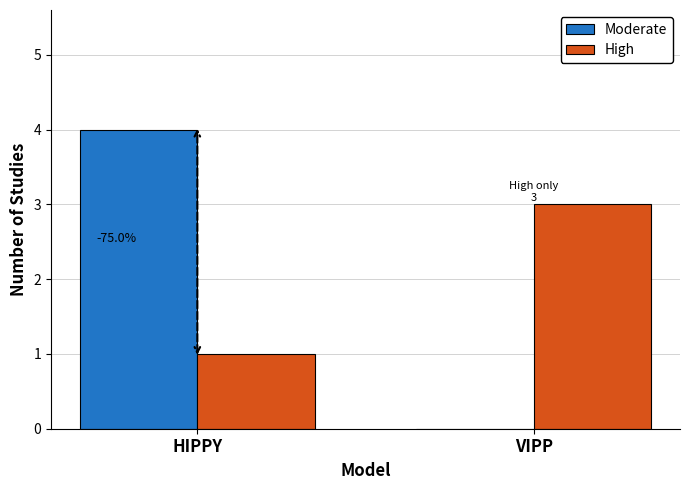

What is the highest value of the Moderate series?

4